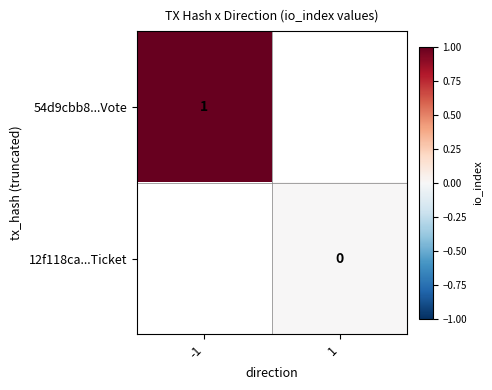

Is the value of 12f118ca...Ticket at 1 greater than the value of 54d9cbb8...Vote at -1?

No